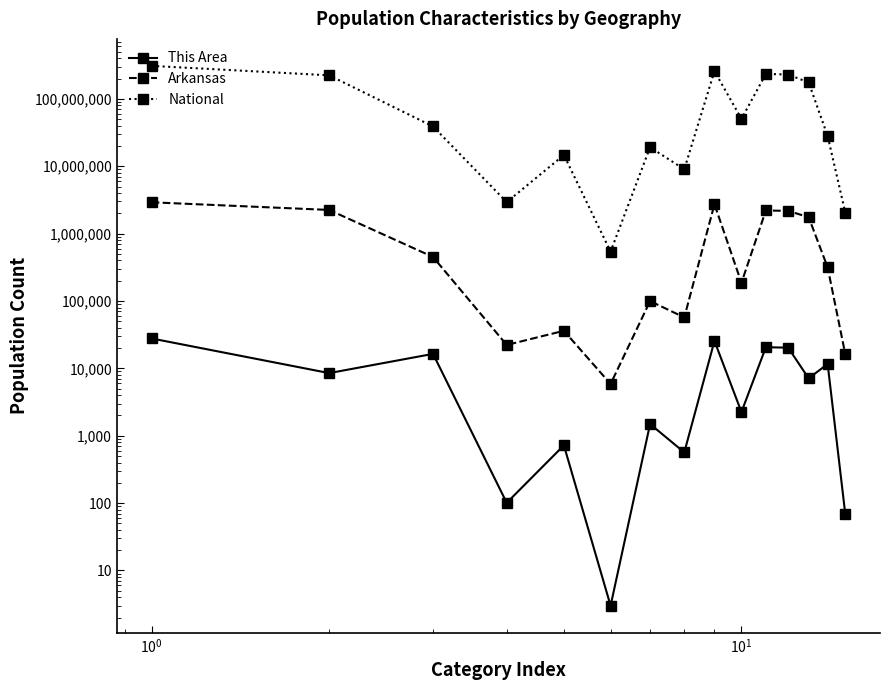

Reading left to right, transcribe all the data shown in this chart.

This Area: 27776	8500	16396	101	720	3	1490	566	25530	2246	20584	20280	7104	11618	68
Arkansas: 2915918	2245229	449895	22248	36102	5863	99571	57010	2729868	186050	2204443	2174718	1751828	315462	16155
National: 308745538	223553265	38929319	2932248	14674252	540013	19107368	9009073	258267944	50477594	234564071	229723394	175134916	28088003	2043876